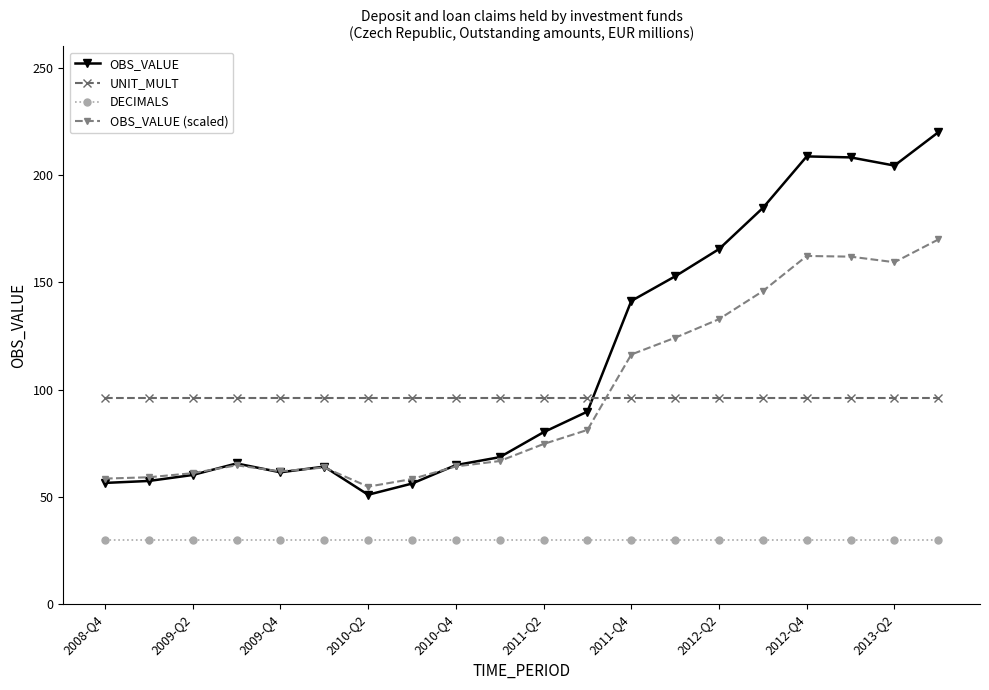

At how many categories does at least one series exceed 212?

1